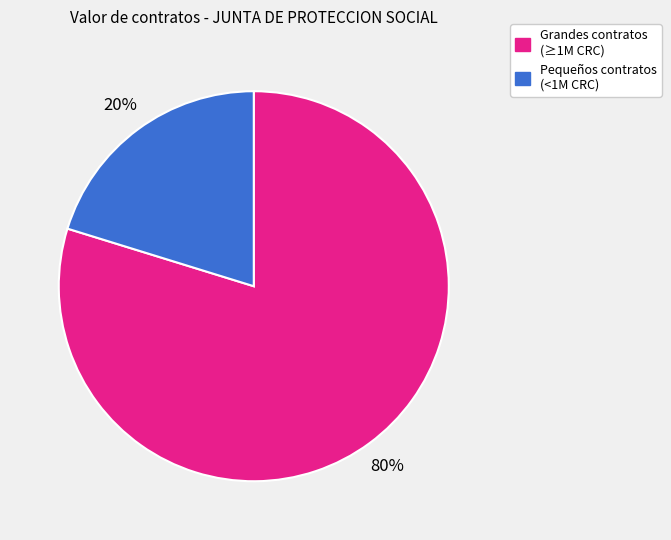

Is there any slice that represents more than half of the pie?

Yes